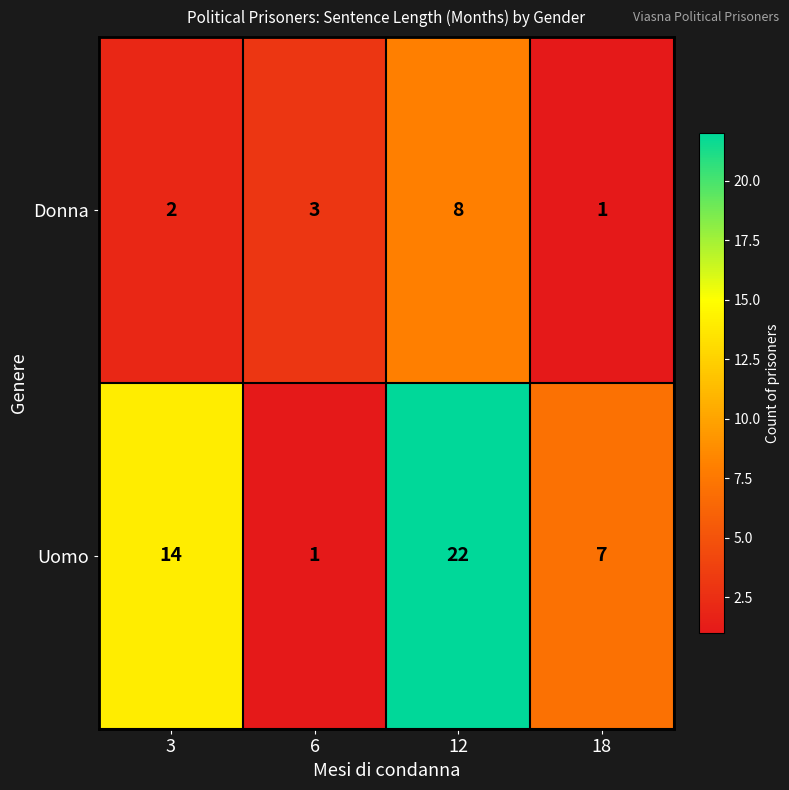

Where is Uomo nearest to the value 11?

3